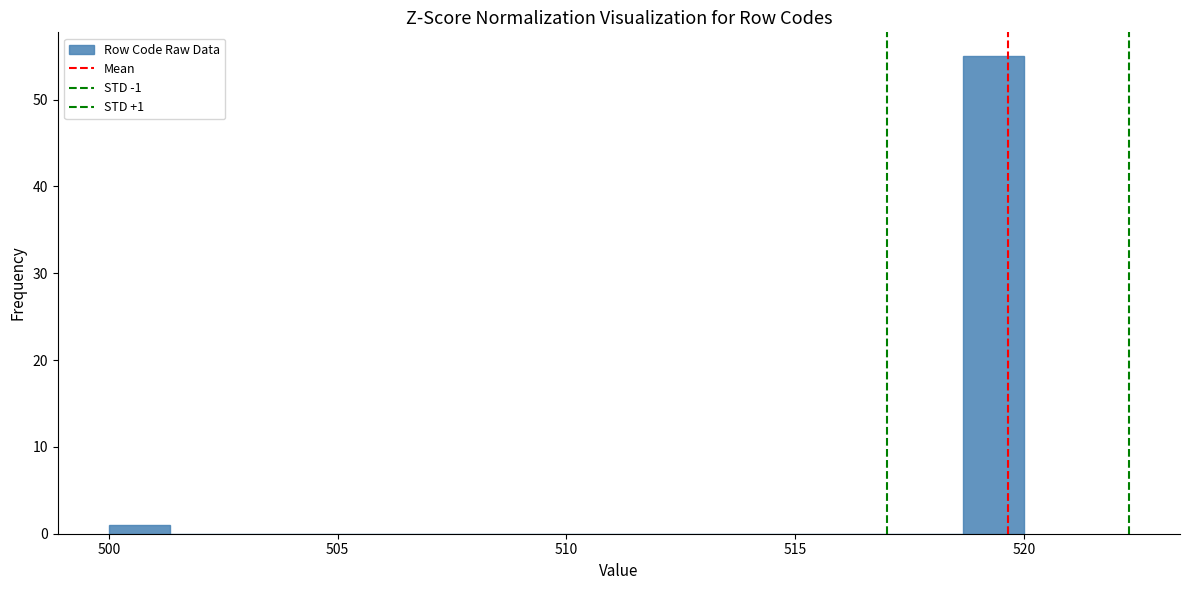

Around what value on the x-axis is the tallest bar? Give the approximate position of its centre, as read against the axis.

519.5